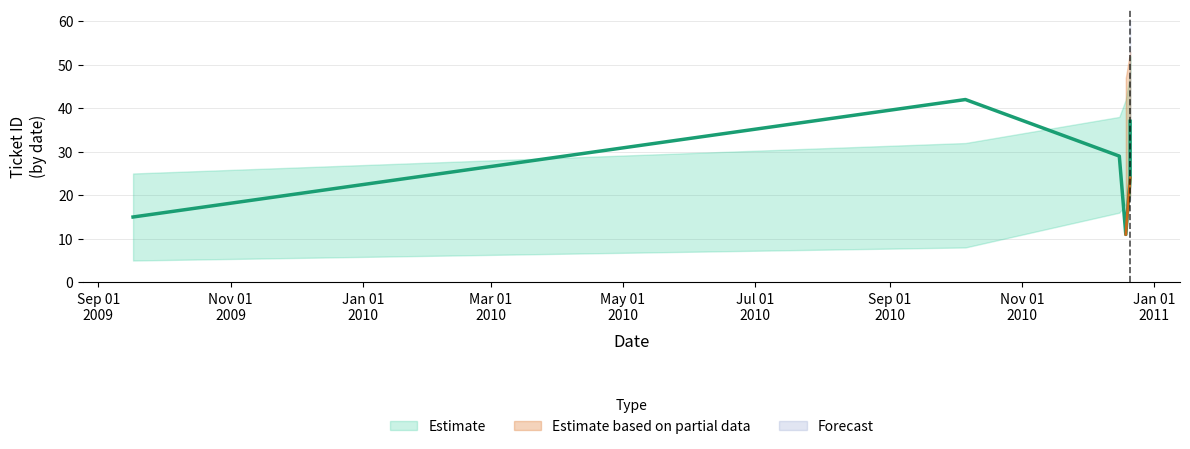

Where is the first local maximum?

2010-10-06